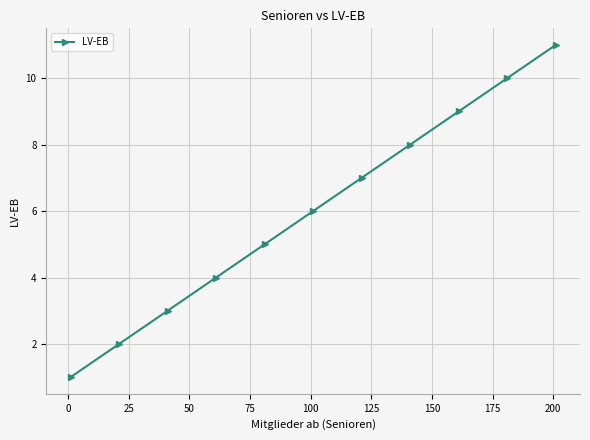

What is the maximum value shown in the chart?

11